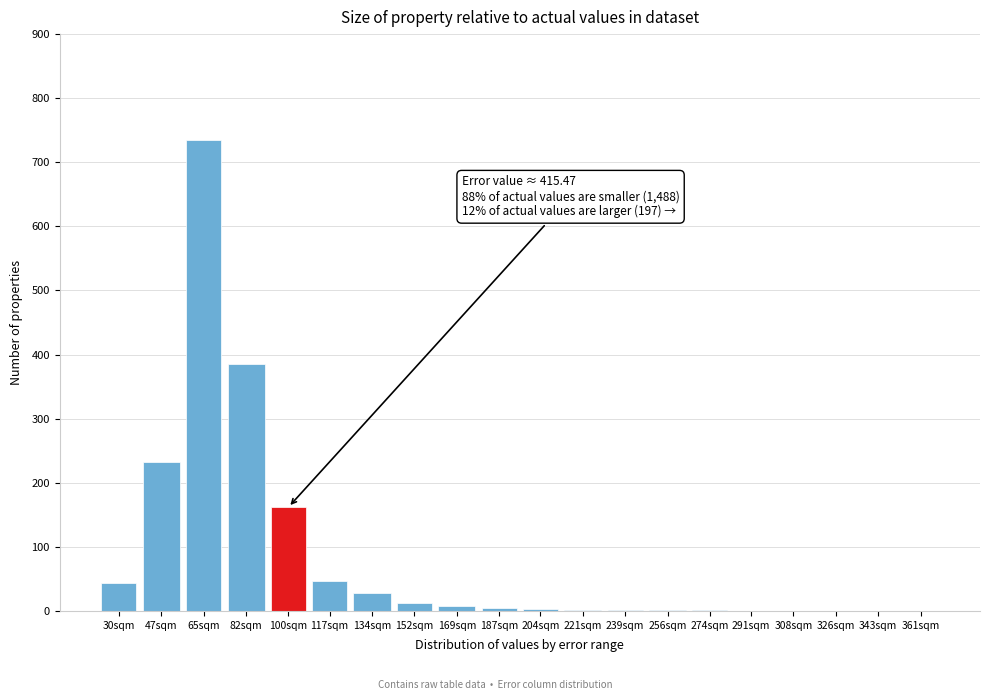

What is the sum of all values?

1667